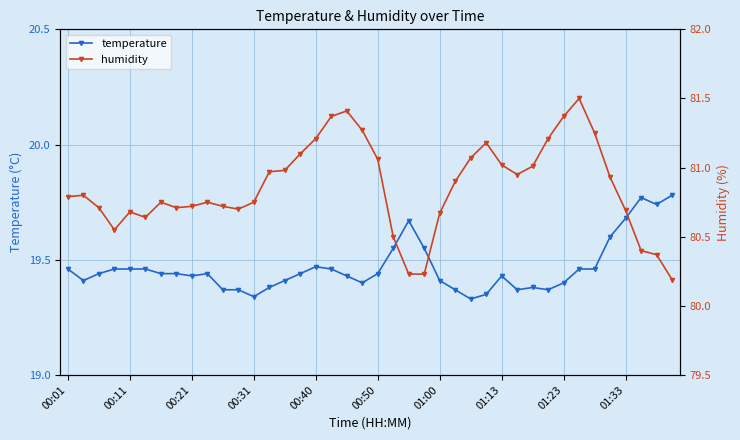

How many interior local peaks does the temperature series have?

6